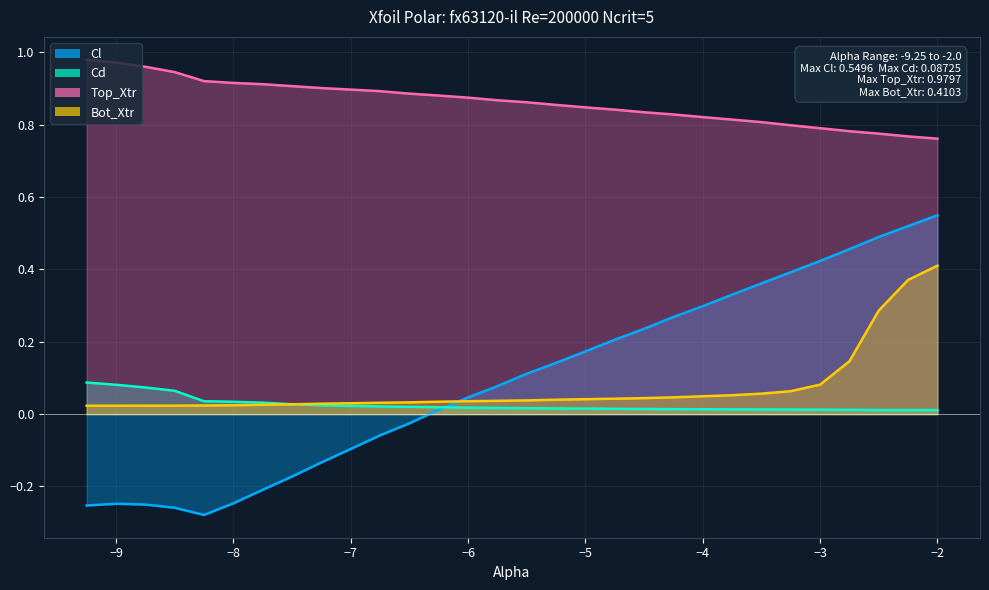

At which category does Cl reach its first local peak?

-9.0